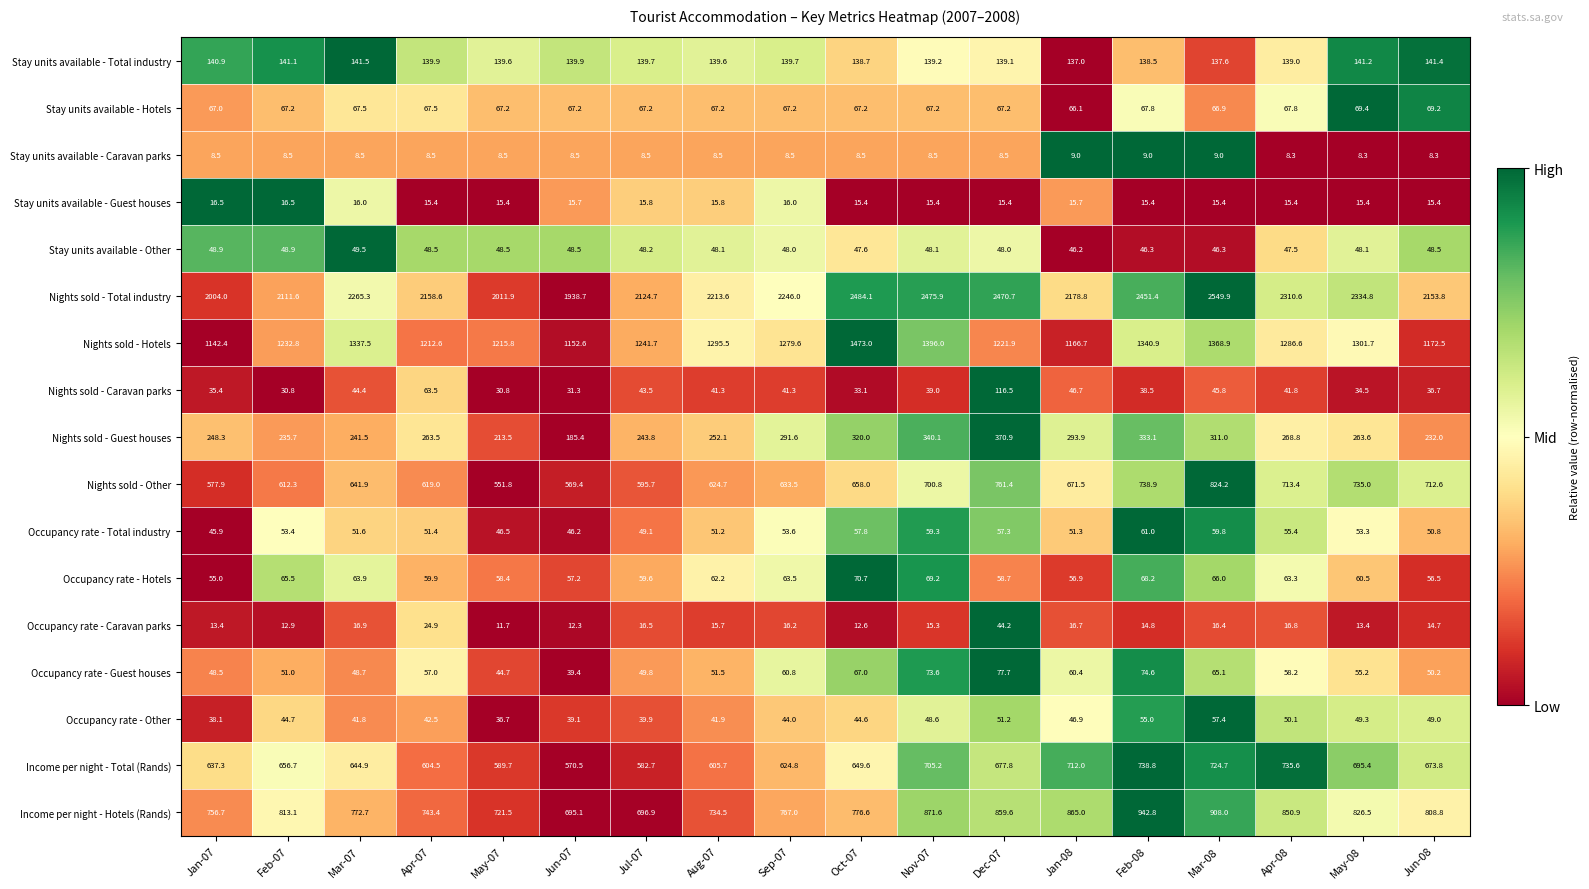

What is the sum of all Stay units available - Other values?

863.7